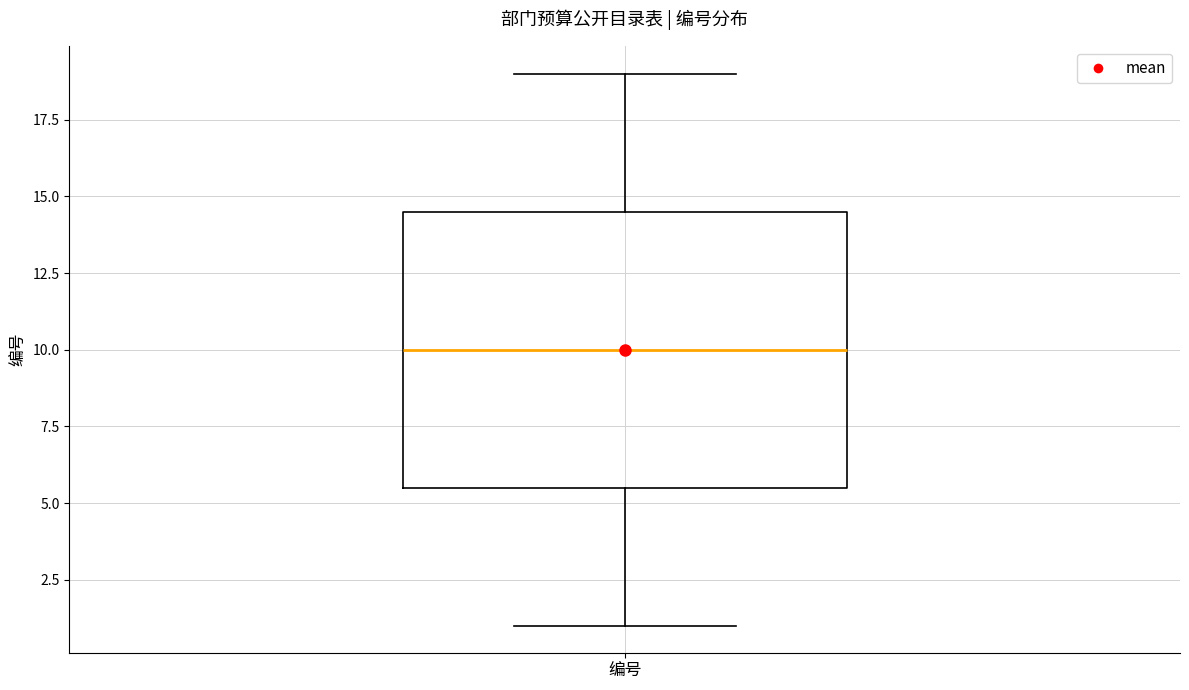

Transcribe this box plot: give where the median line is, the range the box spans, and where the two whiskers end, as read against the y-axis. The values are not printed on the chart, so give them approximately, as read against the axis.

median 10.0, box 5.5 to 14.5, whiskers 1.0 to 19.0